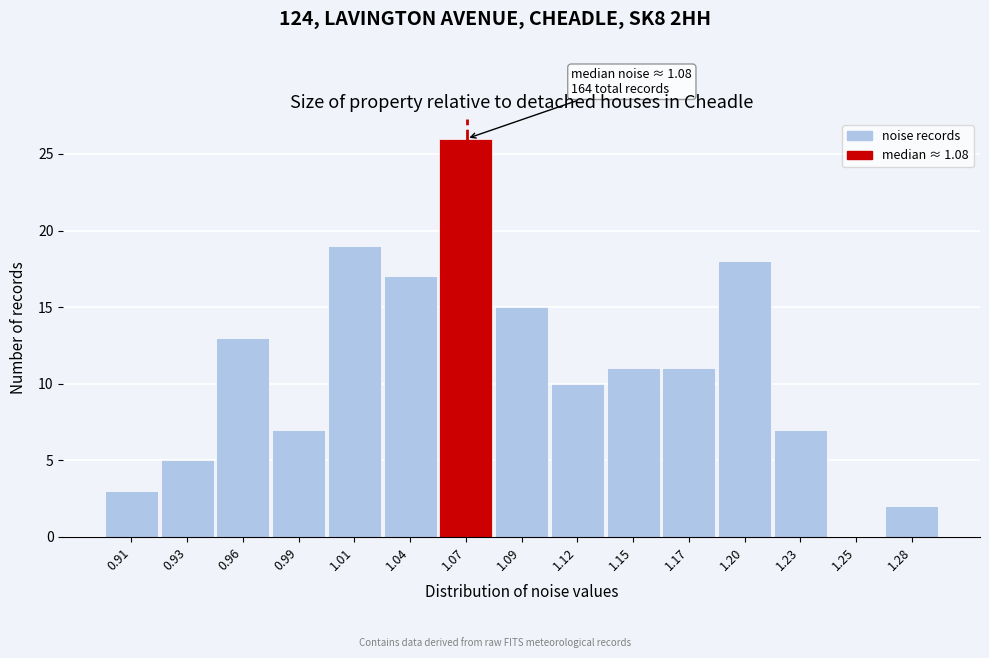

Reading left to right, extract all data points from this chart.

0.91=3	0.93=5	0.96=13	0.99=7	1.01=19	1.04=17	1.07=26	1.09=15	1.12=10	1.15=11	1.17=11	1.20=18	1.23=7	1.25=0	1.28=2